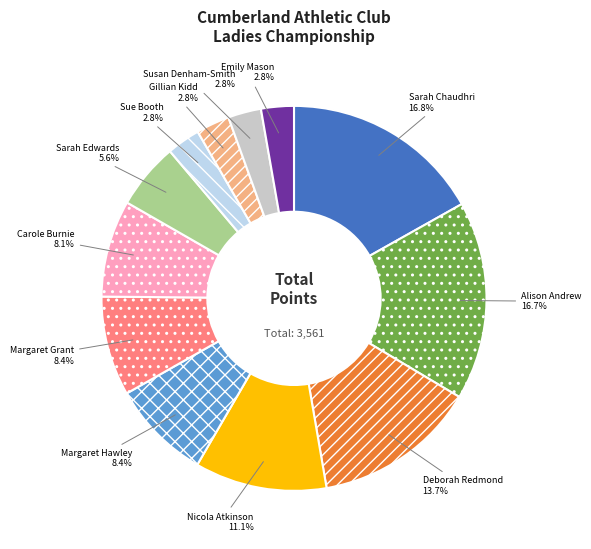

Is there any slice that represents more than half of the pie?

No